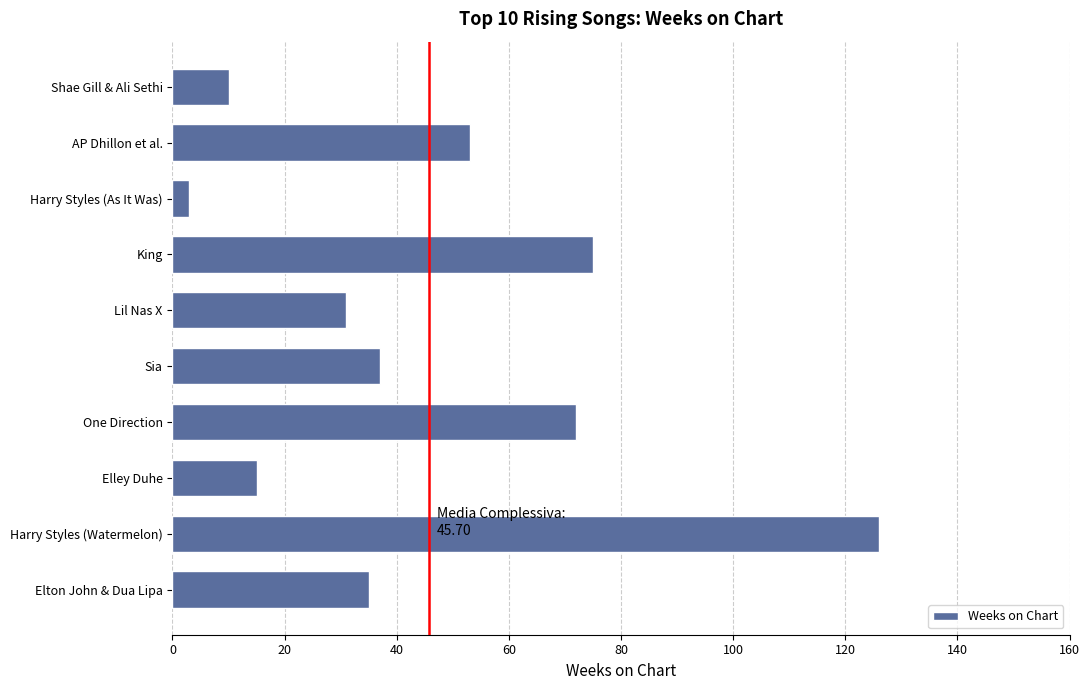

Does the chart contain any negative values?

No